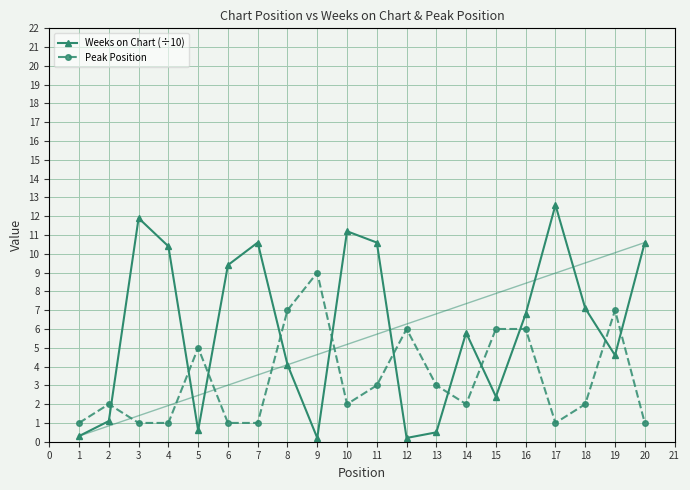

At 10, list the series in order from largest to smallest.

Weeks on Chart (÷10), Peak Position